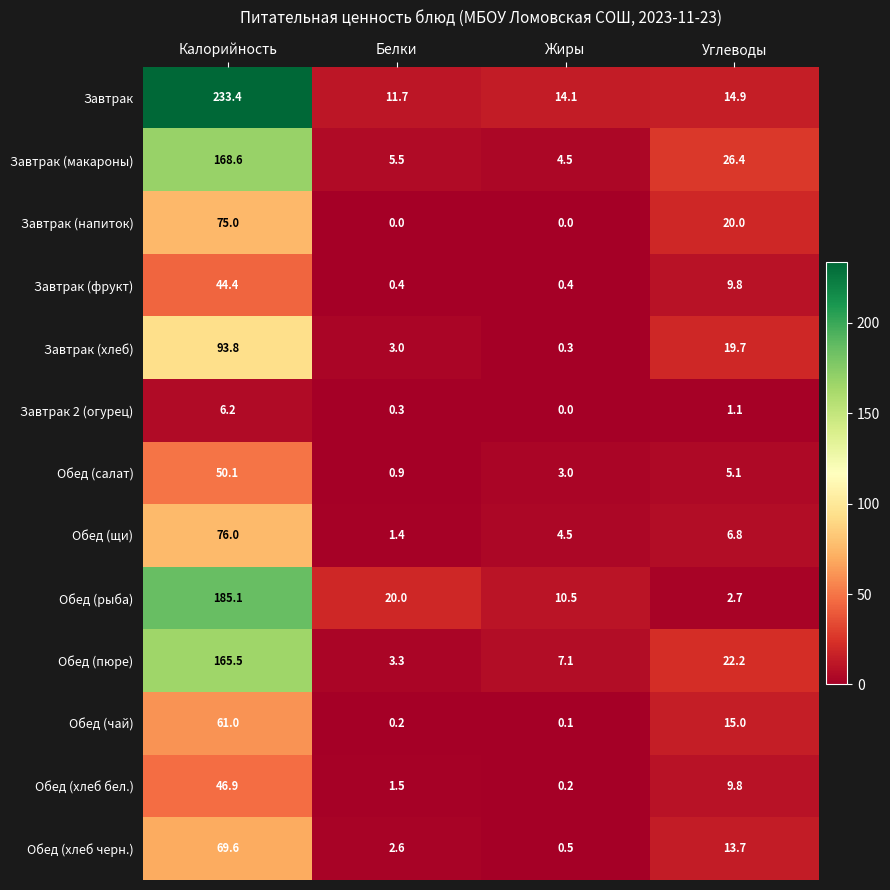

What is the difference between the highest and lowest values at Углеводы?

25.3